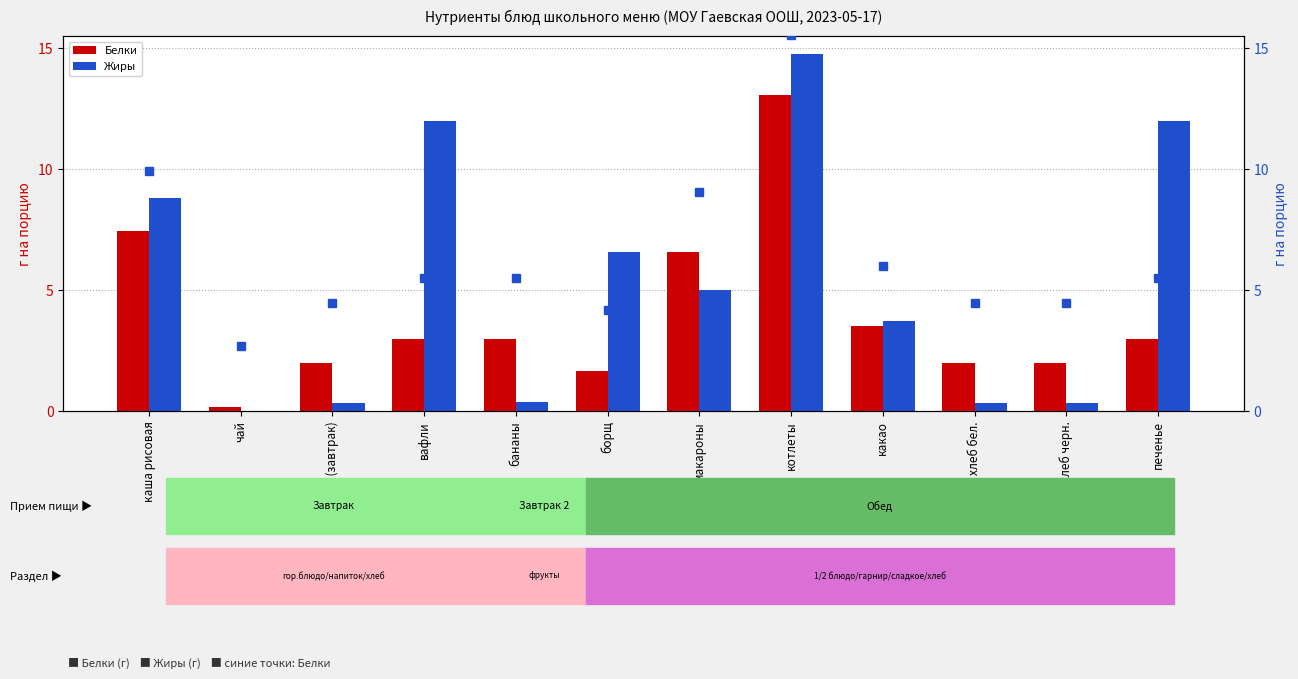

Reading left to right, transcribe all the data shown in this chart.

Белки: 7.4	0.2	2.0	3.0	3.0	1.7	6.6	13.1	3.5	2.0	2.0	3.0
Жиры: 8.8	0.0	0.4	12.0	0.4	6.6	5.0	14.8	3.7	0.4	0.4	12.0